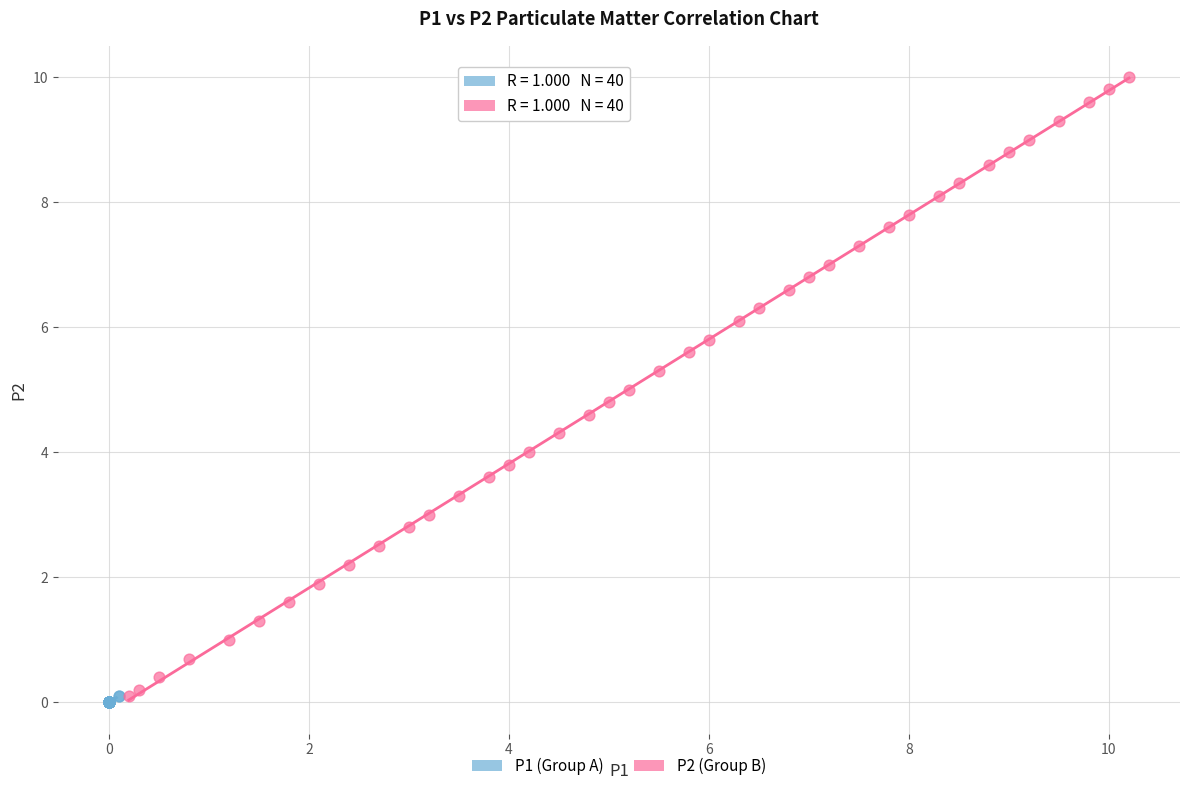

Which series reaches the maximum Y coordinate?

P2 (Group B)